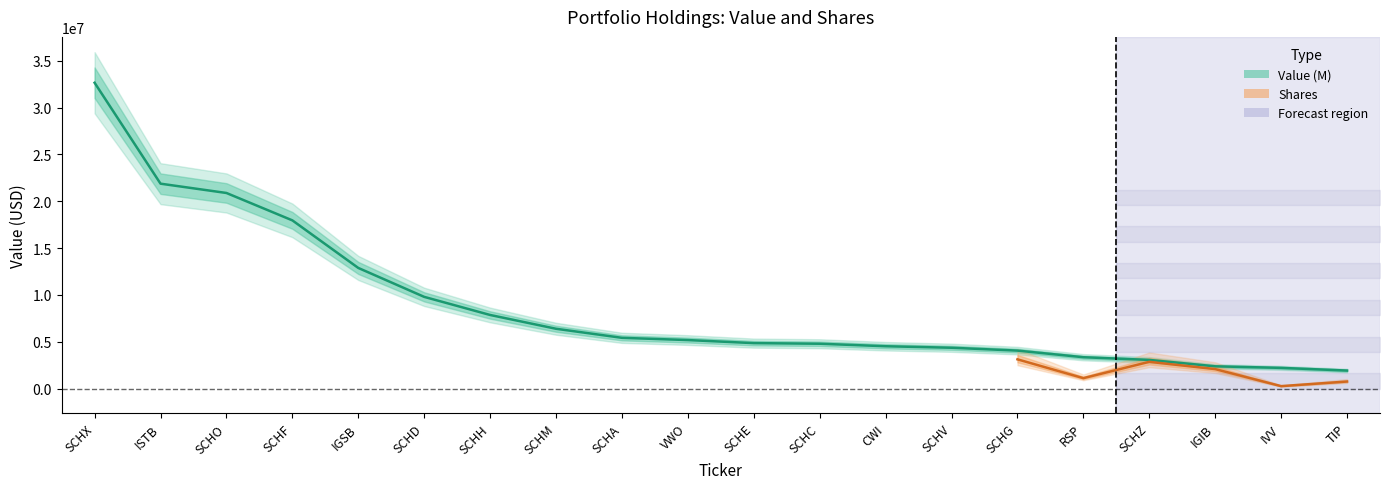

Where is the data nearest to the value 17286000?

SCHF